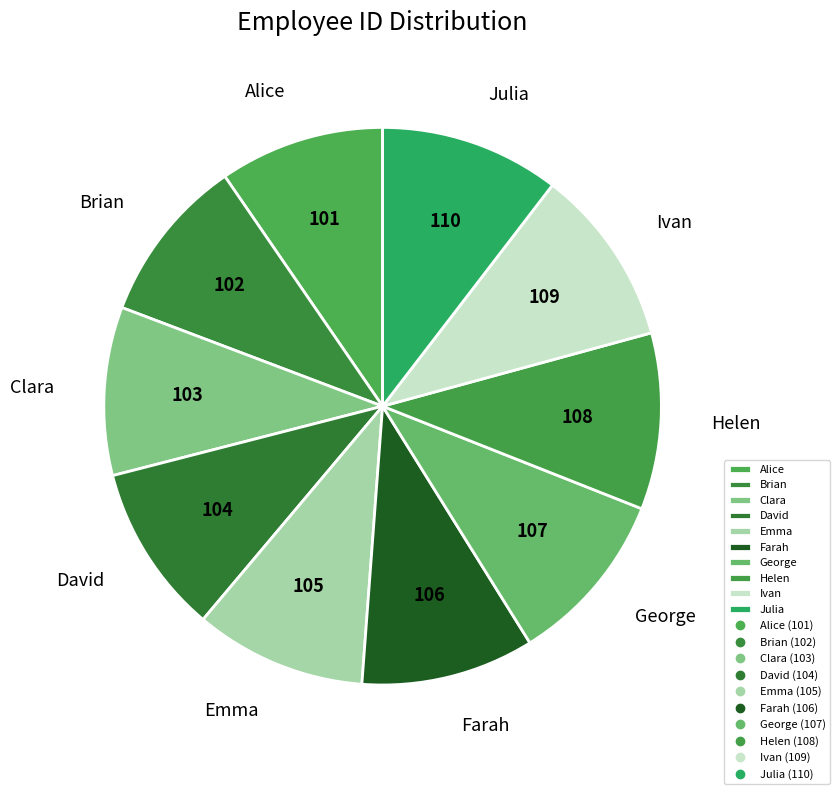

How many segments does this pie chart have?

10